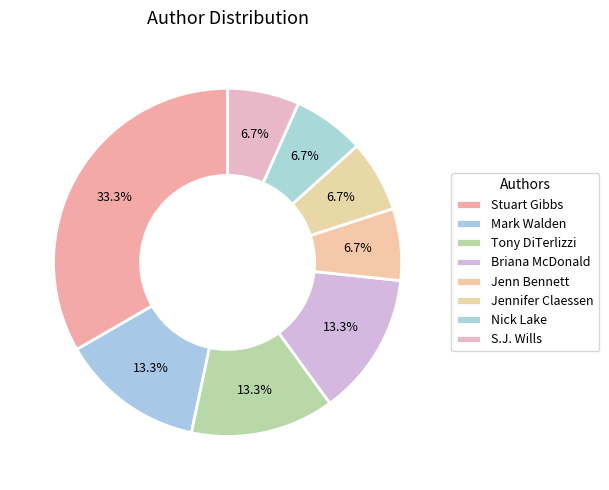

Is there any slice that represents more than half of the pie?

No